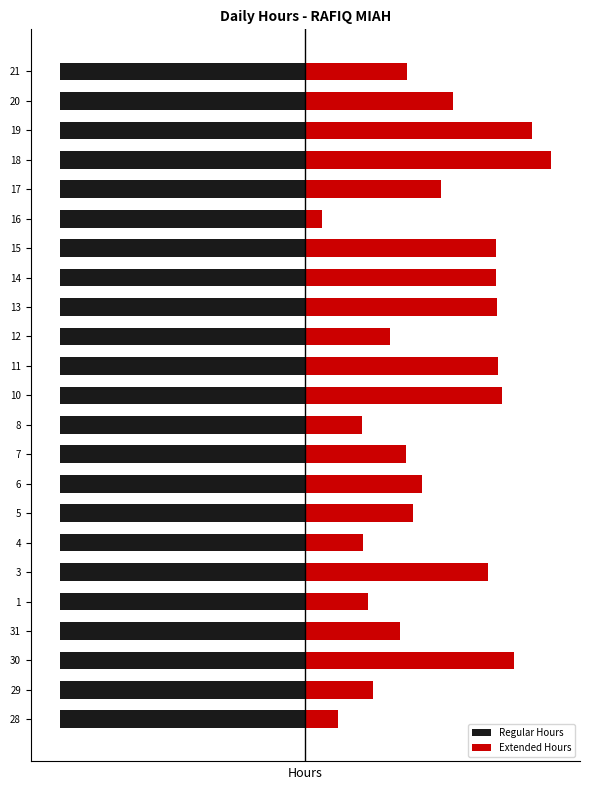

What is the greatest value displayed?

8.3